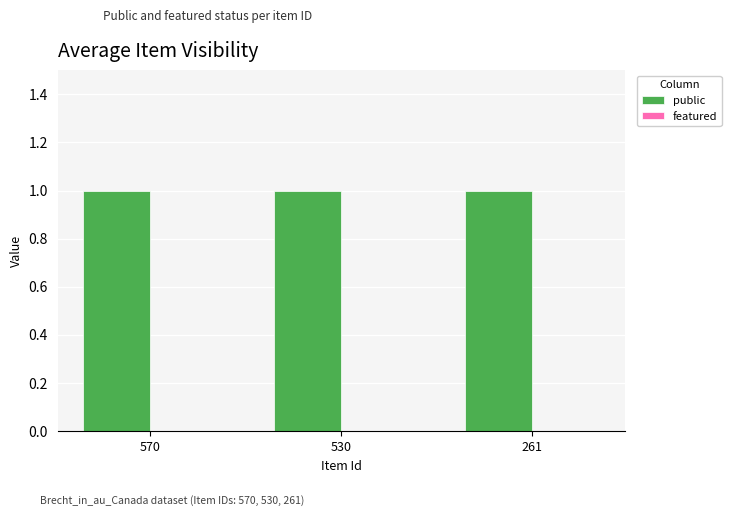

What is the greatest value displayed?

1